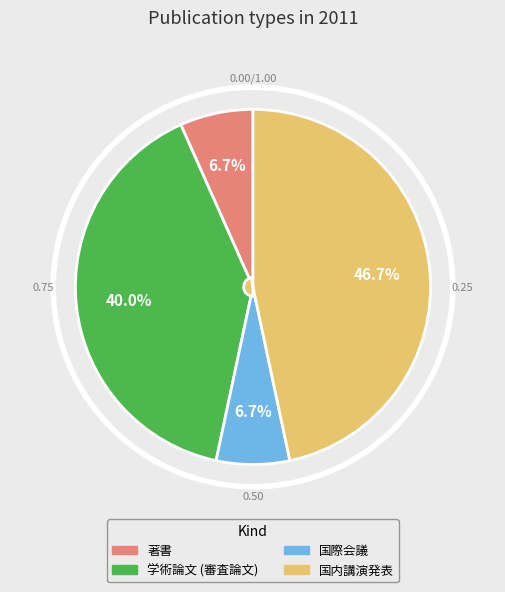

Combined, do 国際会議 and 著書 account for over 50%?

No